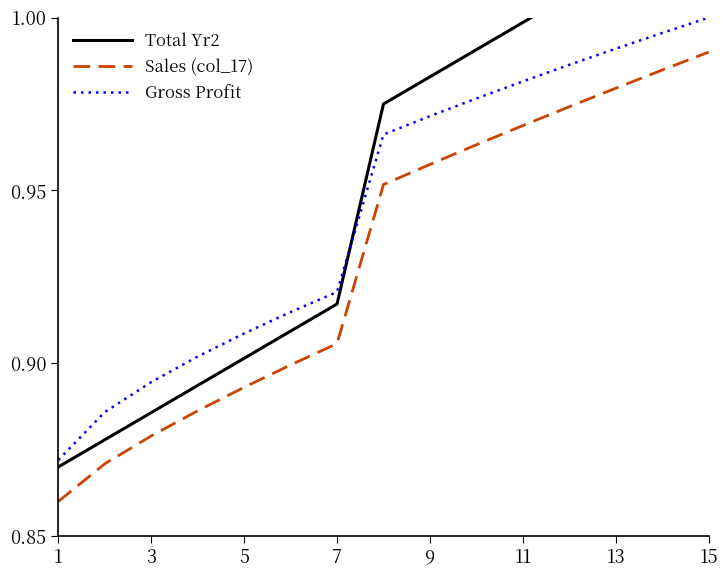

True or false: Total Yr2 and Sales (col_17) cross at least once.

False